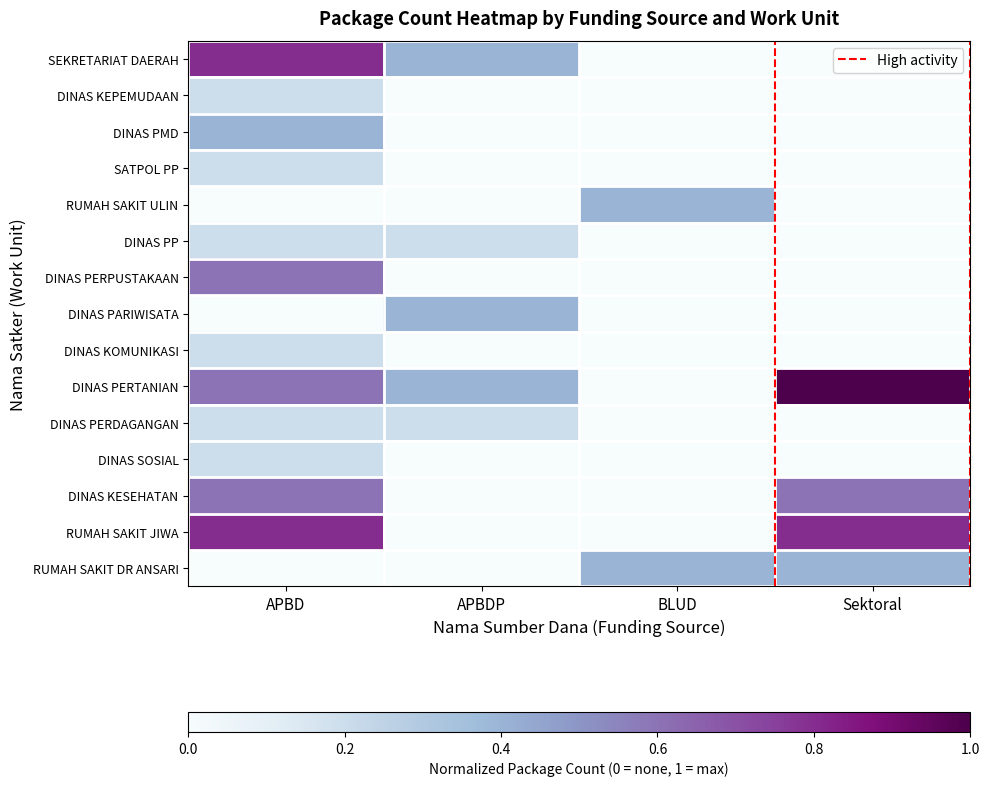

Which series has the largest total across all categories?

DINAS PERTANIAN